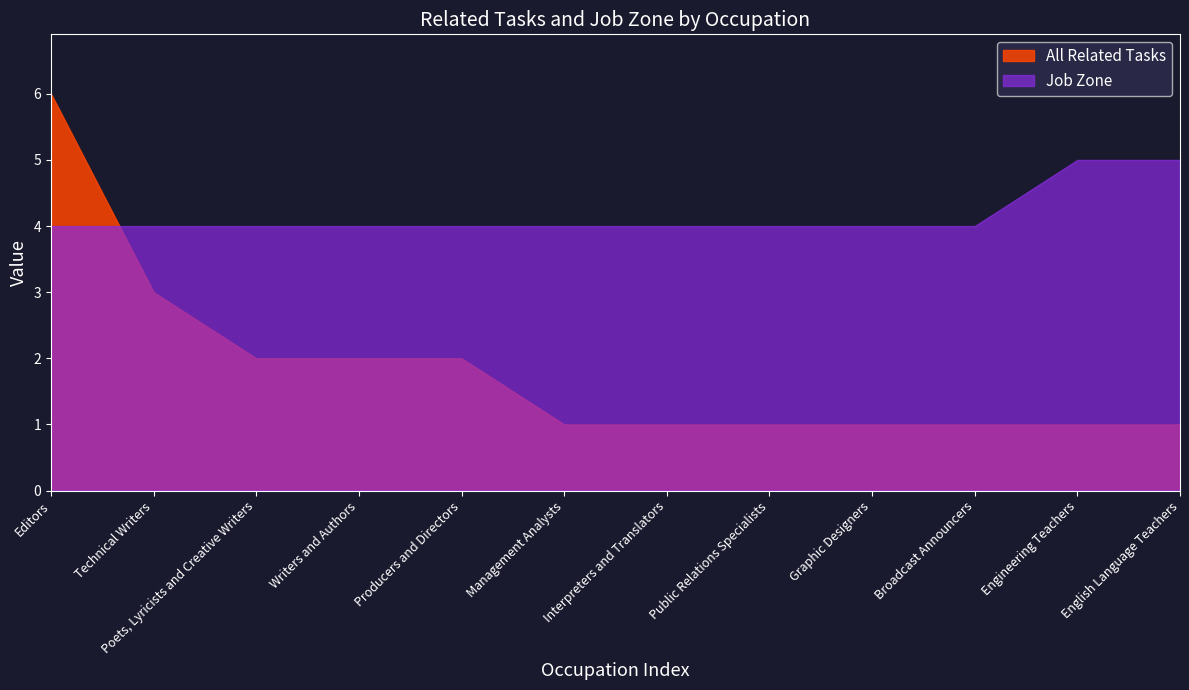

The value of All Related Tasks at Public Relations Specialists is 2. True or false?

False